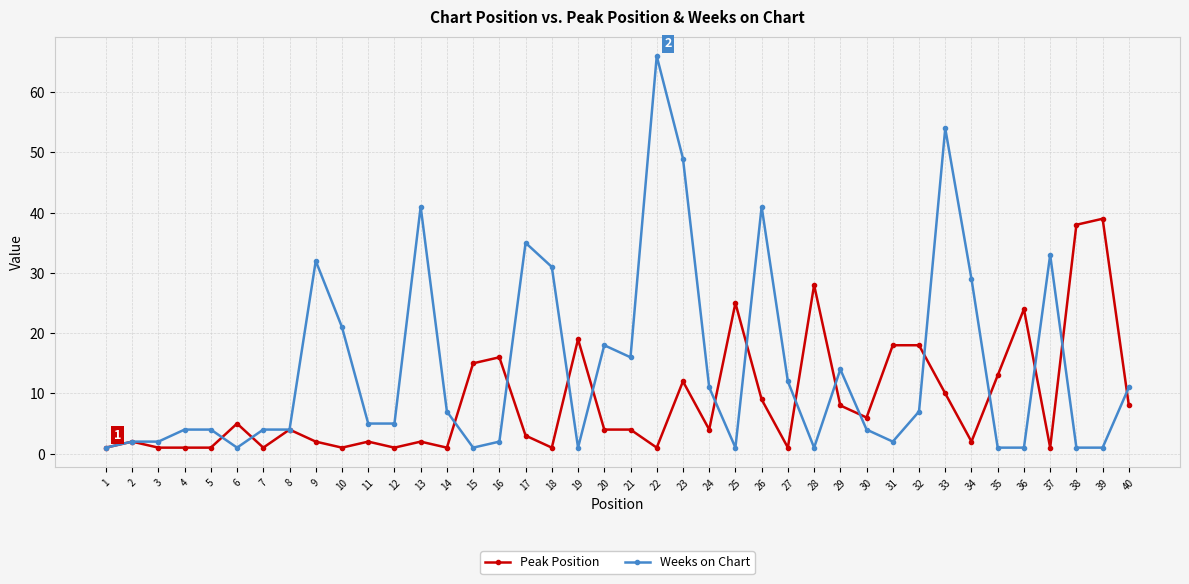

List the series in order of their peak value, lowest first.

Peak Position, Weeks on Chart